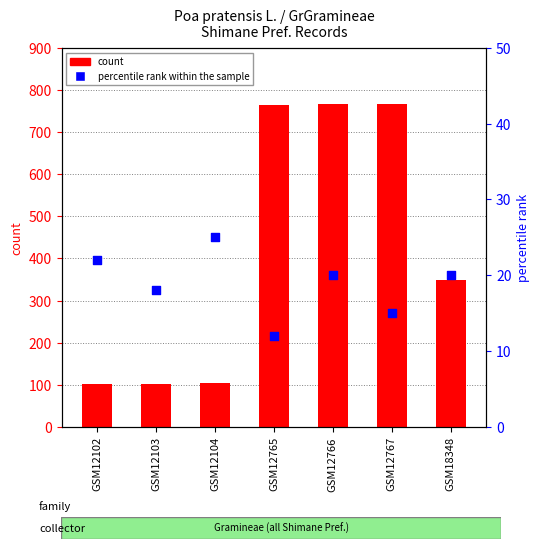

Which series reaches the maximum Y coordinate?

count